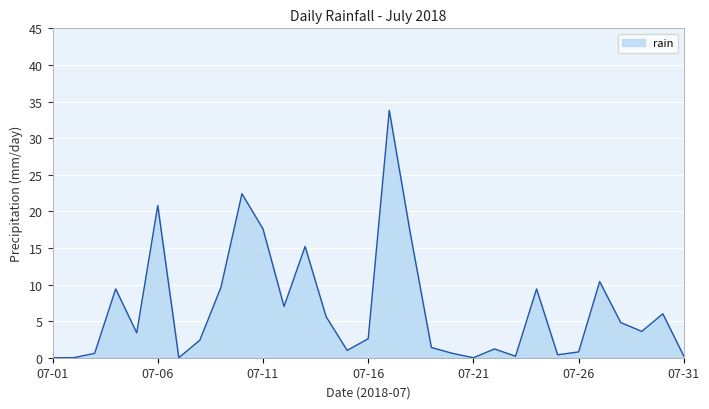

Reading right to left, list all the values displayed in this chart.

0.2	6.0	3.6	4.8	10.4	0.8	0.4	9.4	0.2	1.2	0.0	0.6	1.4	17.0	33.8	2.6	1.0	5.6	15.2	7.0	17.6	22.4	9.6	2.4	0.0	20.8	3.4	9.4	0.6	0.0	0.0